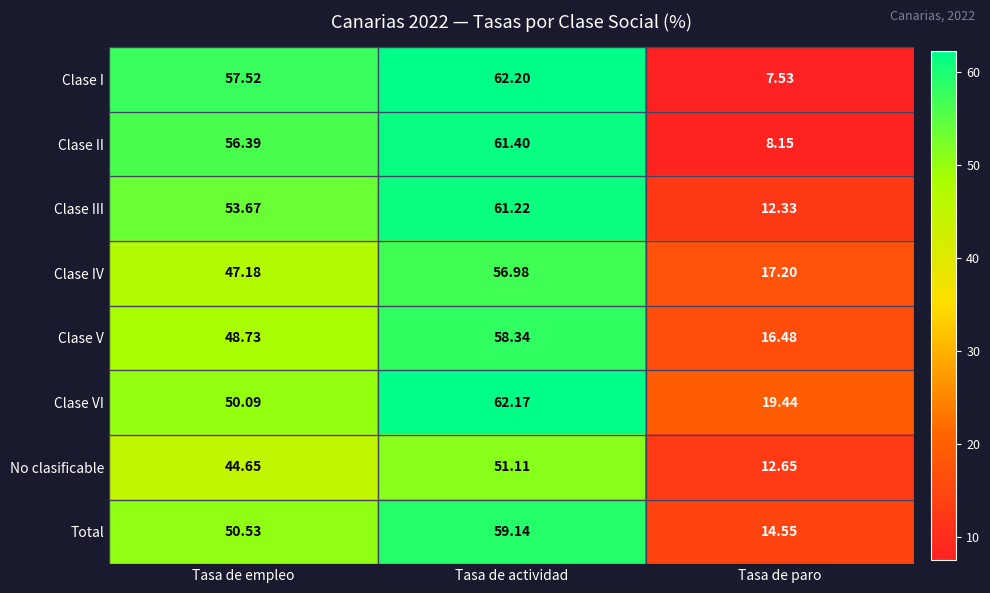

Which series has the largest total across all categories?

Clase VI